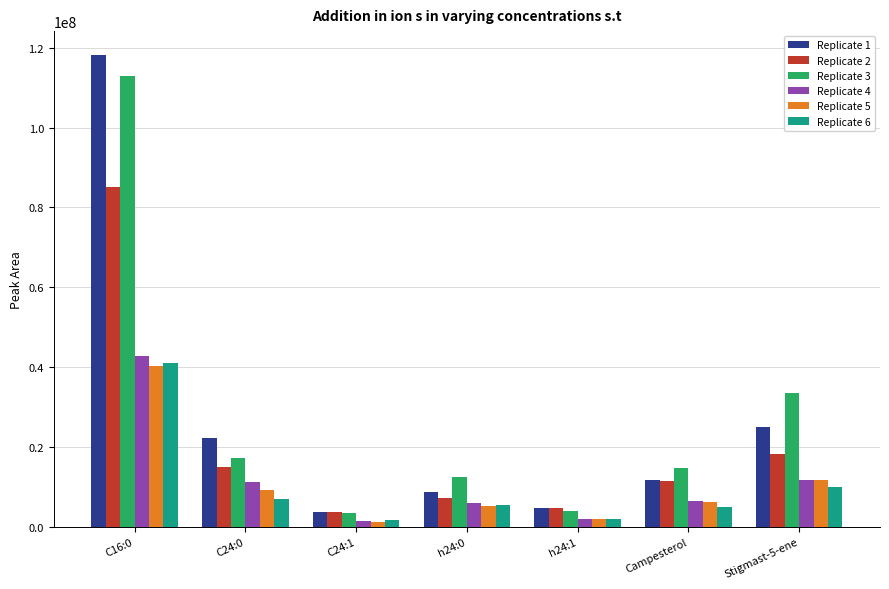

Which series has the largest range (max minus min)?

Replicate 1